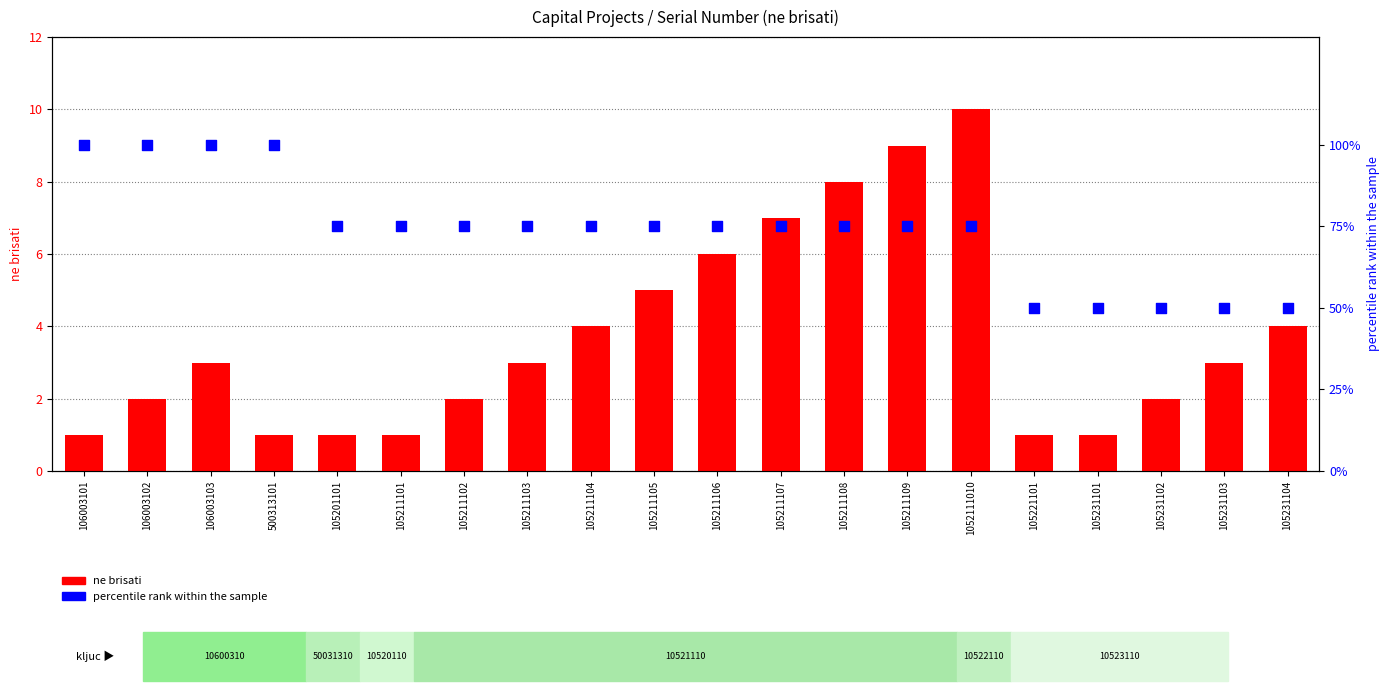

At which category is the sum across all series the highest?

106003103